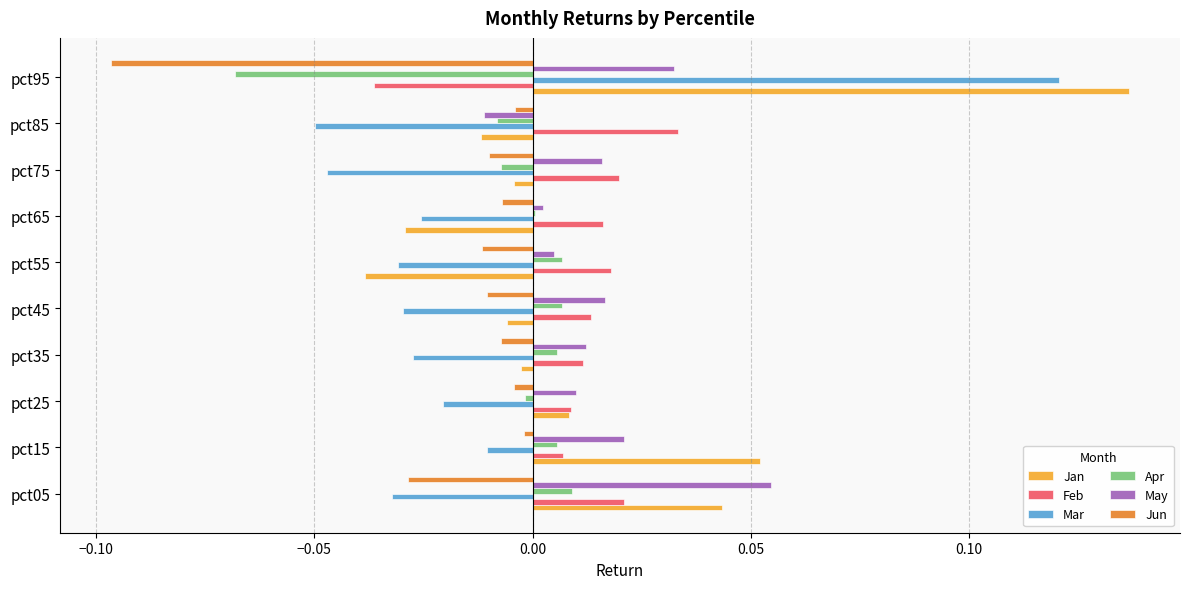

Is the value of Mar at pct15 greater than the value of May at pct45?

No